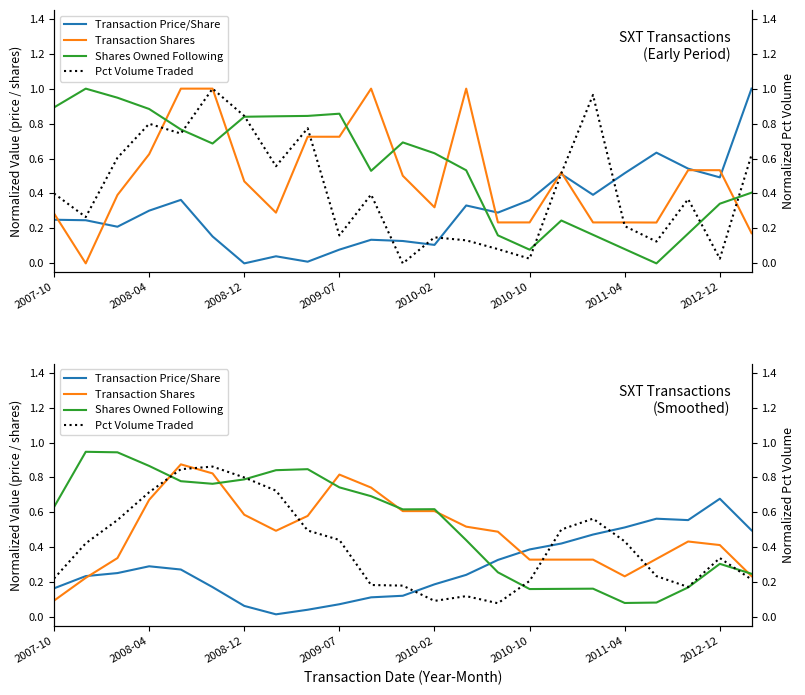

Between 2011-04 and 2007-10, which is larger?

2011-04